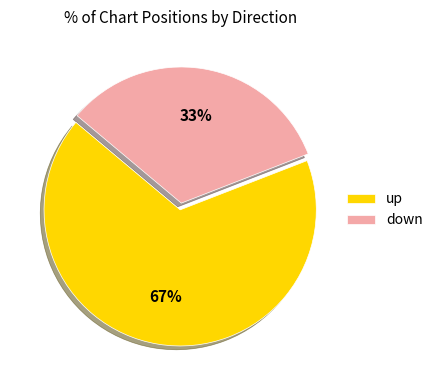

Which category accounts for the majority?

up